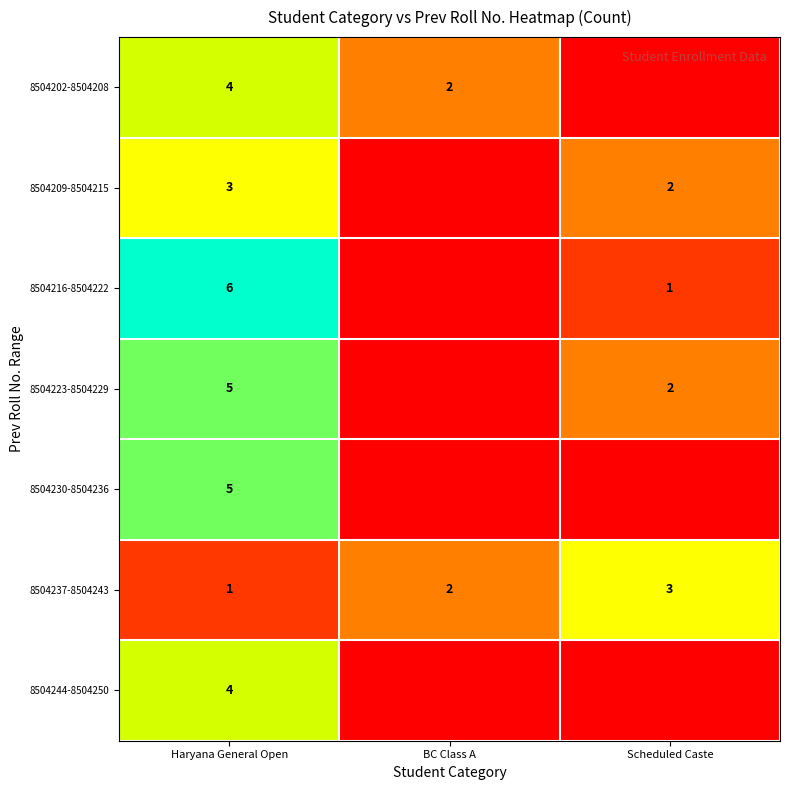

The 8504202-8504208 series shows 4 at Haryana General Open. True or false?

True